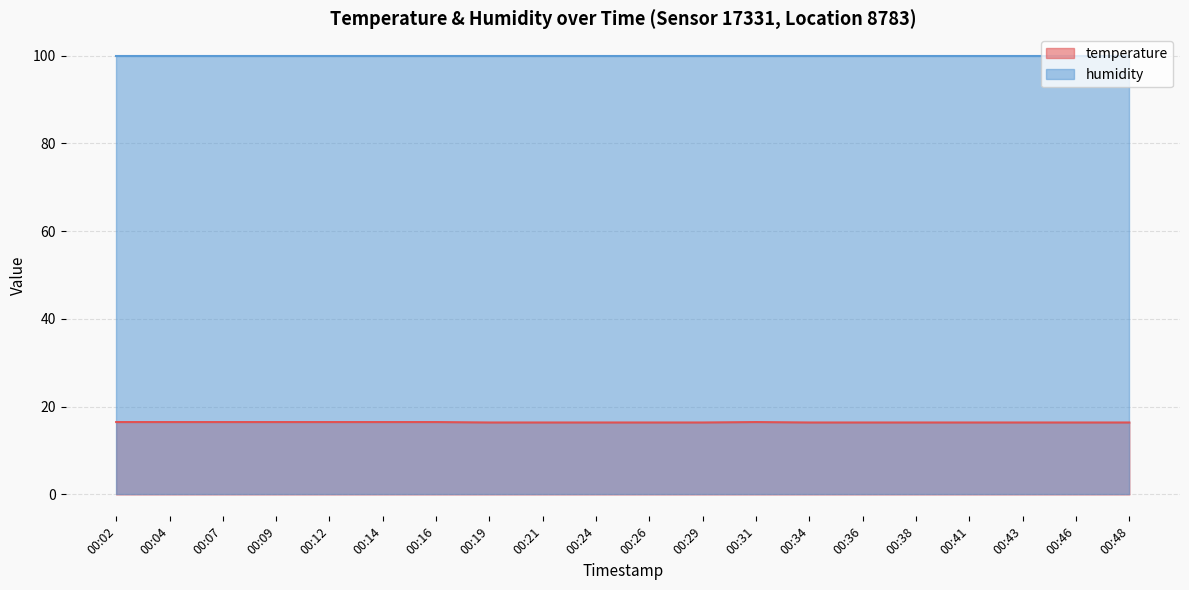

At which category does the data reach its first local peak?

00:31